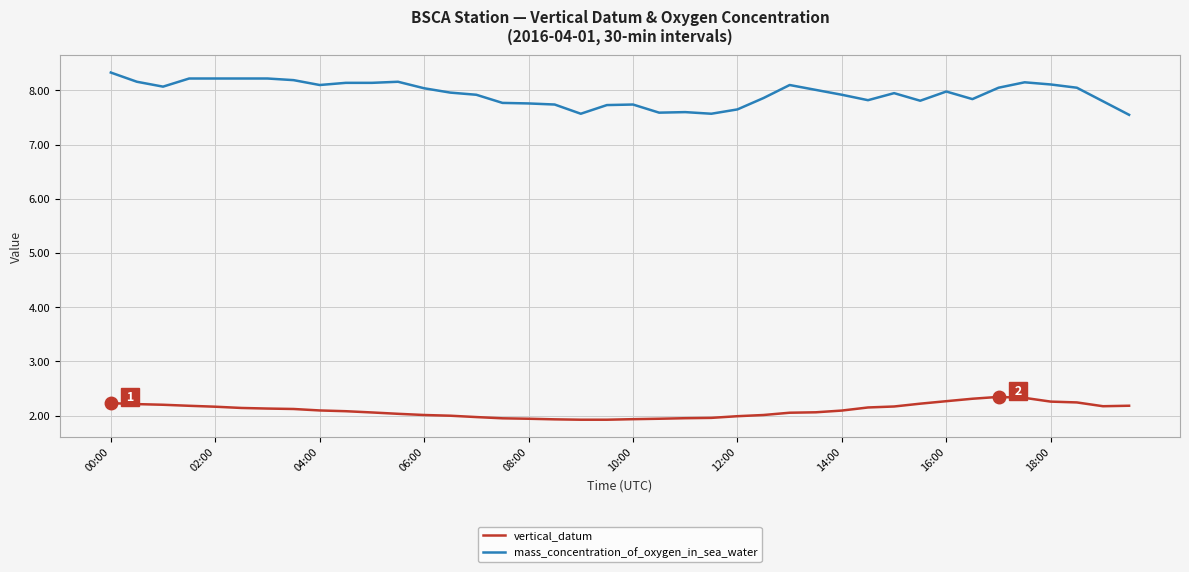

Which series has the largest total across all categories?

mass_concentration_of_oxygen_in_sea_water